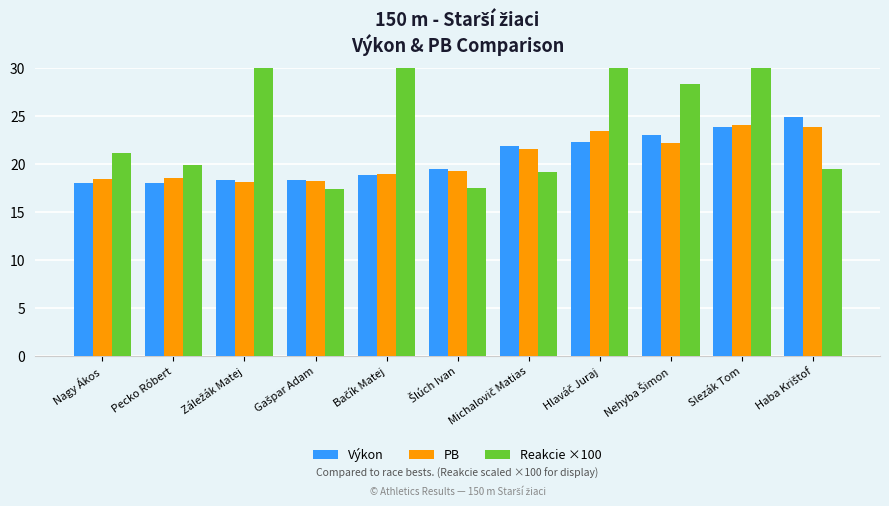

At how many categories does at least one series exceed 19?

10